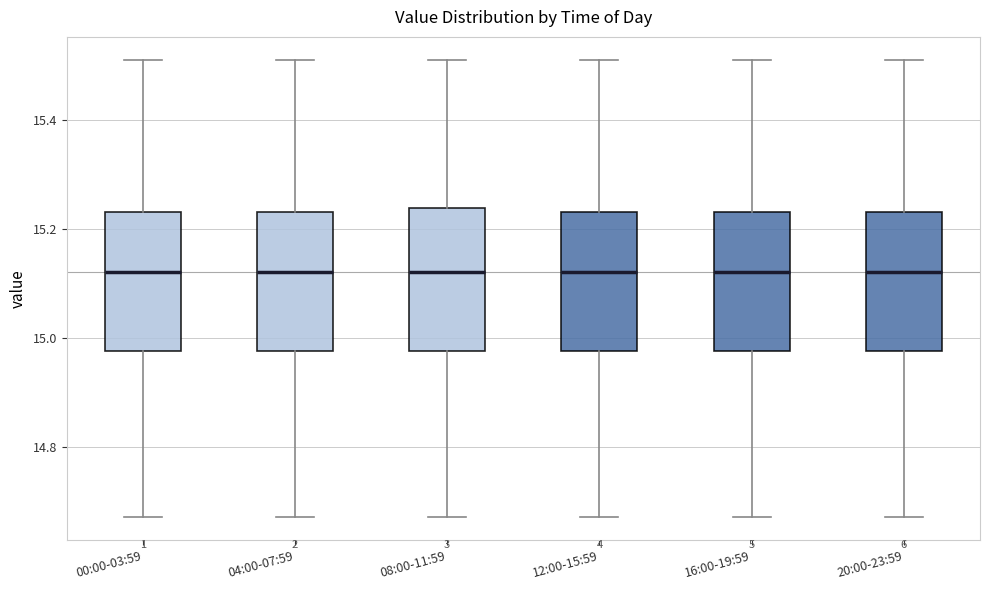

Reading left to right, read every box against the y-axis: the position of its median line, the range the box covers, and the ends of its whiskers. The values are not printed on the chart, so give them approximately, as read against the axis.

00:00-03:59: median 15.12, box 14.98 to 15.24, whiskers 14.68 to 15.52
04:00-07:59: median 15.12, box 14.98 to 15.24, whiskers 14.68 to 15.52
08:00-11:59: median 15.12, box 14.98 to 15.24, whiskers 14.68 to 15.52
12:00-15:59: median 15.12, box 14.98 to 15.24, whiskers 14.68 to 15.52
16:00-19:59: median 15.12, box 14.98 to 15.24, whiskers 14.68 to 15.52
20:00-23:59: median 15.12, box 14.98 to 15.24, whiskers 14.68 to 15.52